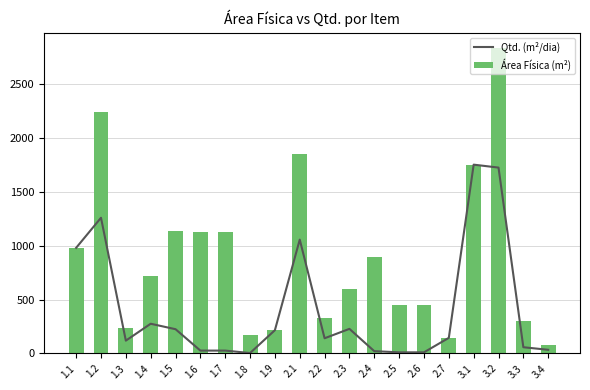

At how many categories does at least one series exceed 1697?

4